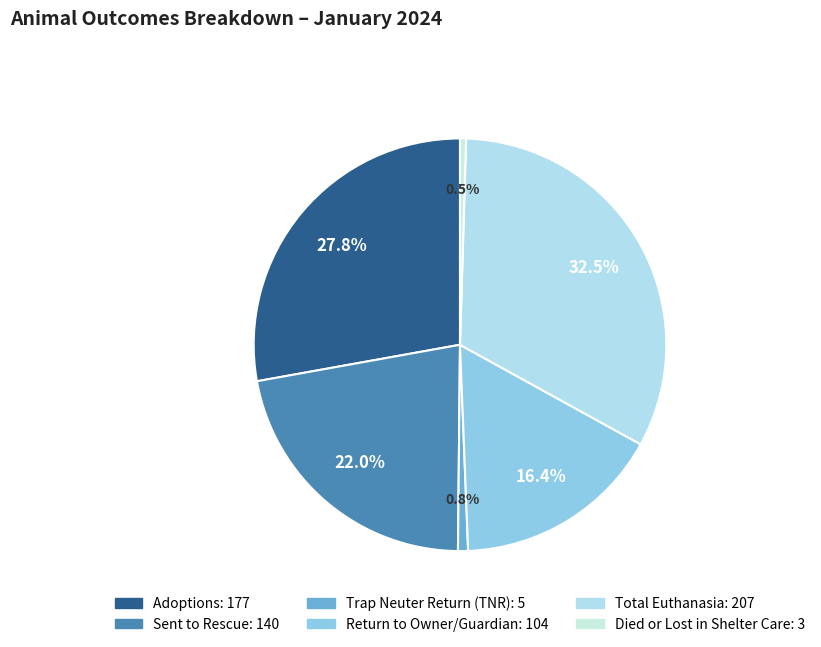

To the nearest percent, what portion does Return to Owner/Guardian represent?

16%